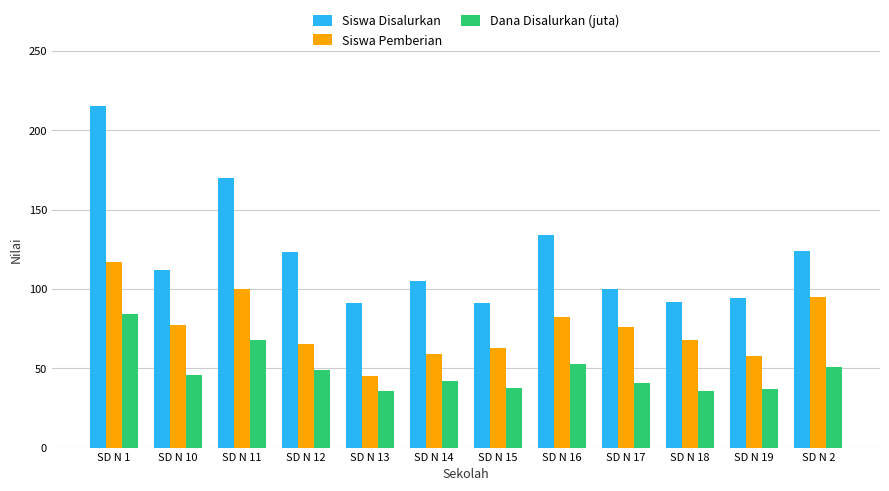

What position from the right is SD N 1?

12